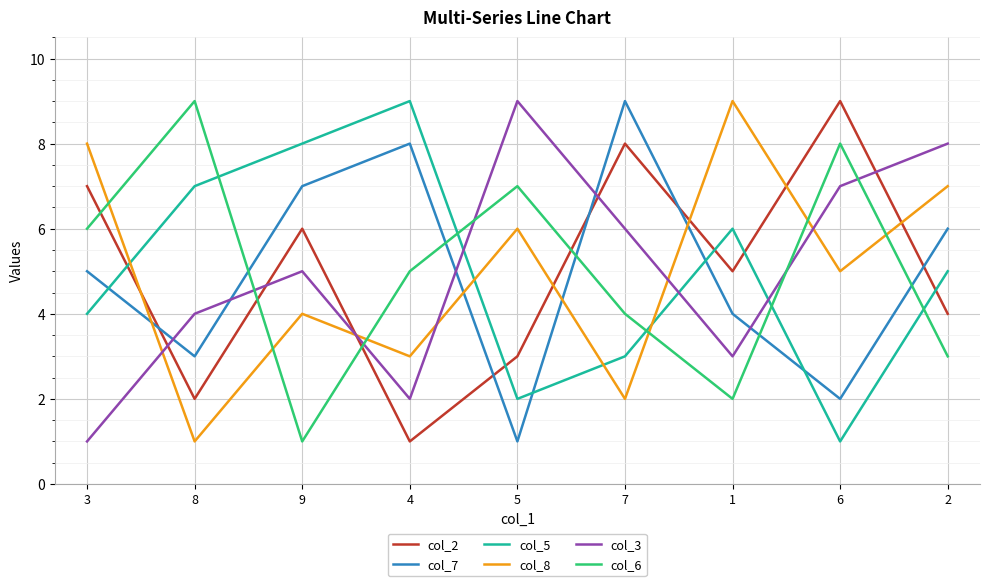

How many categories are shown in the chart?

9